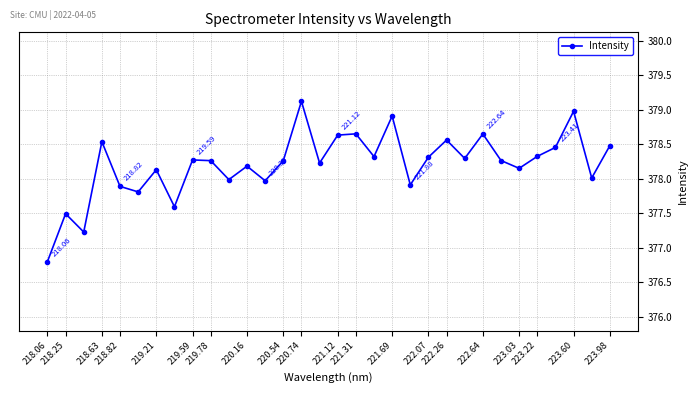

True or false: the data has more than 0 interior local peaks.

True